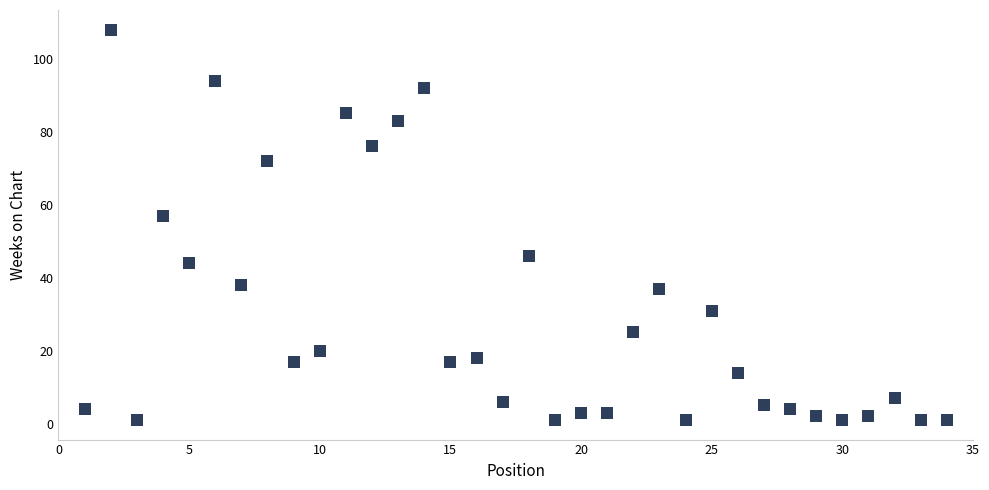

What is the range of X values (max minus min)?

33